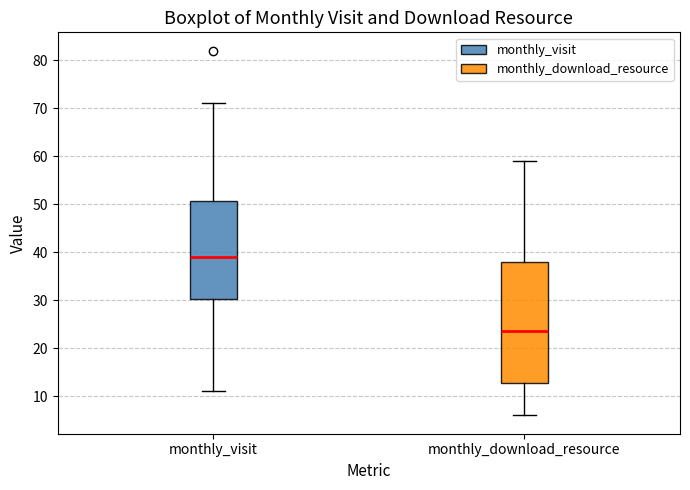

Reading left to right, read every box against the y-axis: the position of its median line, the range the box covers, and the ends of its whiskers. The values are not printed on the chart, so give them approximately, as read against the axis.

monthly_visit: median 39, box 30 to 51, whiskers 11 to 71
monthly_download_resource: median 24, box 13 to 38, whiskers 6 to 59